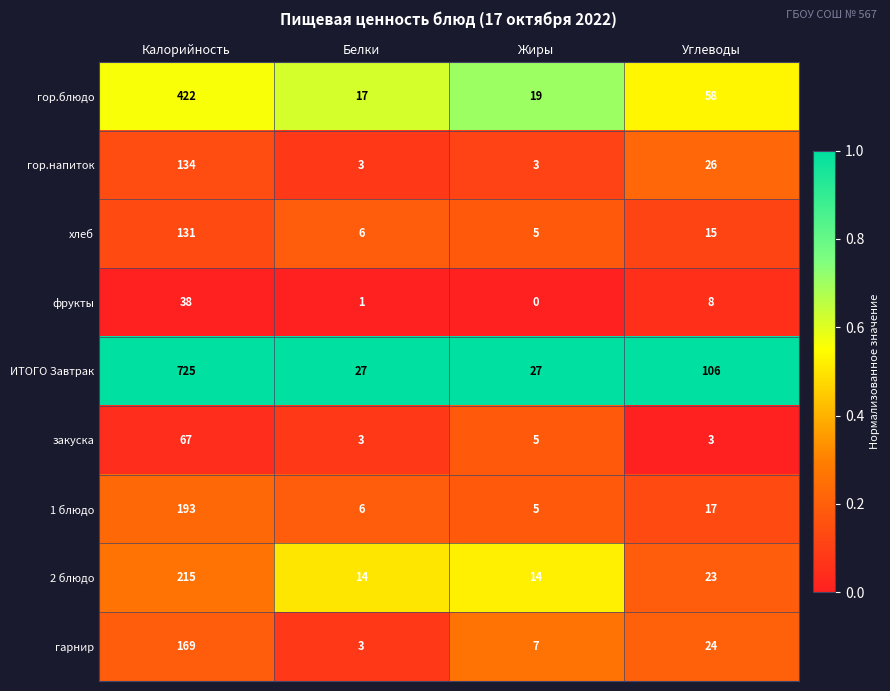

What is the spread (max minus min) of values at Жиры?

27